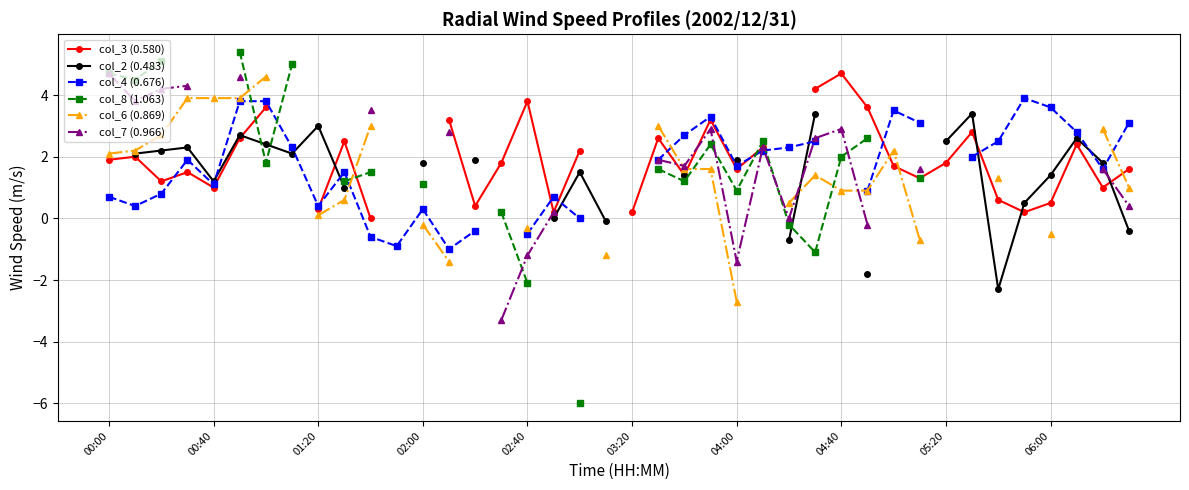

After their last crossing, which series has the higher values: col_2 (0.483) or col_4 (0.676)?

col_4 (0.676)